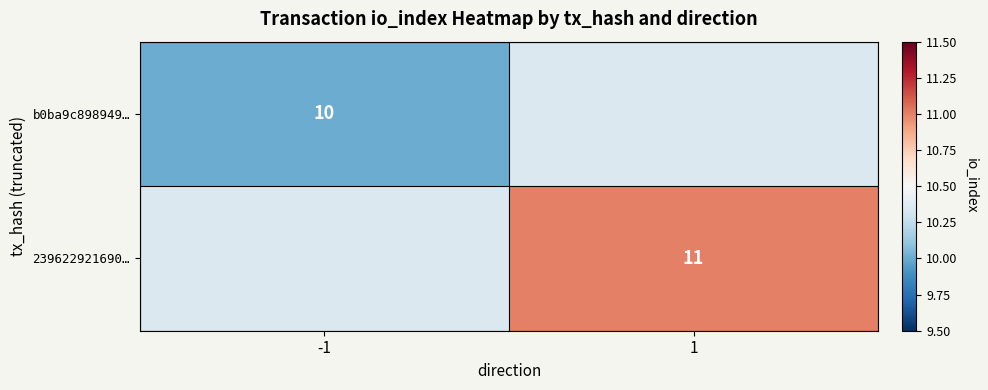

At 1, list the series in order from largest to smallest.

b0ba9c898949…, 239622921690…